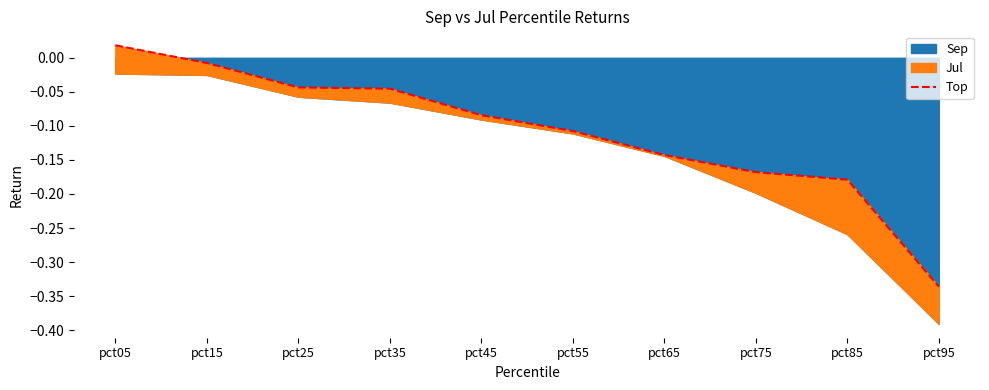

True or false: the data has more than 0 interior local peaks.

False